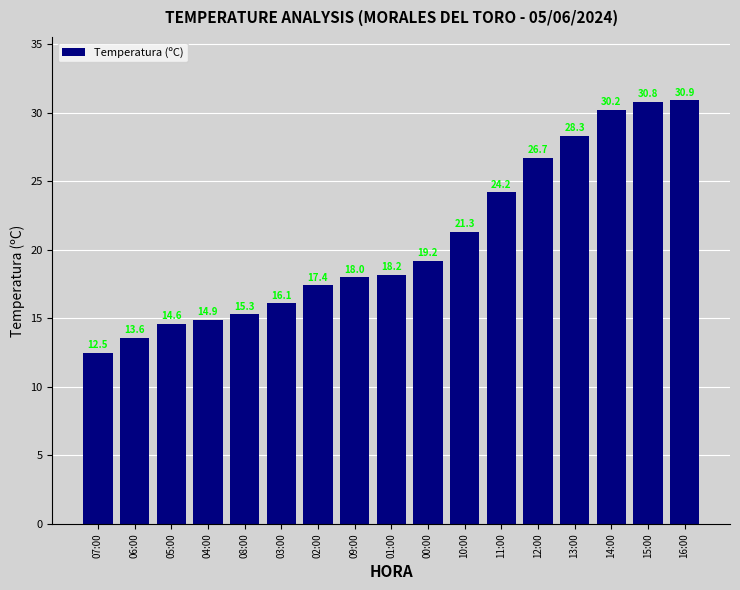

What is the value of the 1st bar from the left?

12.5